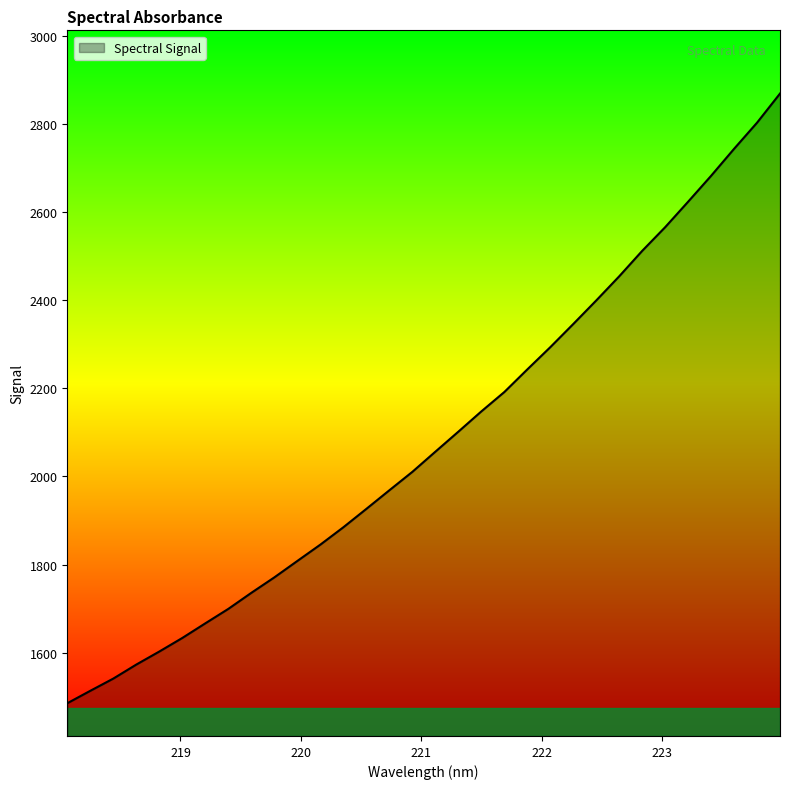

What is the difference between the maximum and minimum values?

1383.3